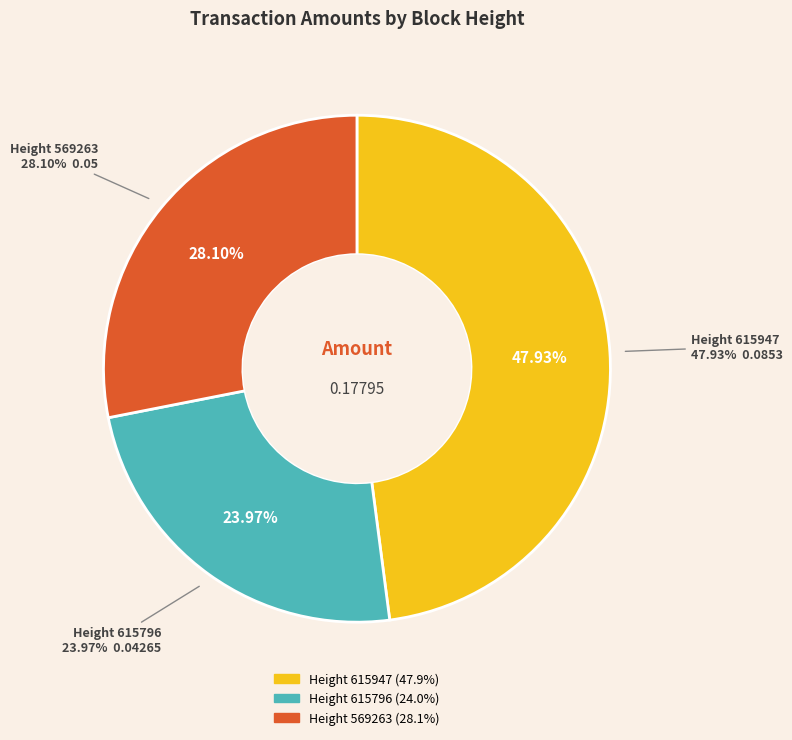

What is the smallest slice in the pie chart?

Height 615796